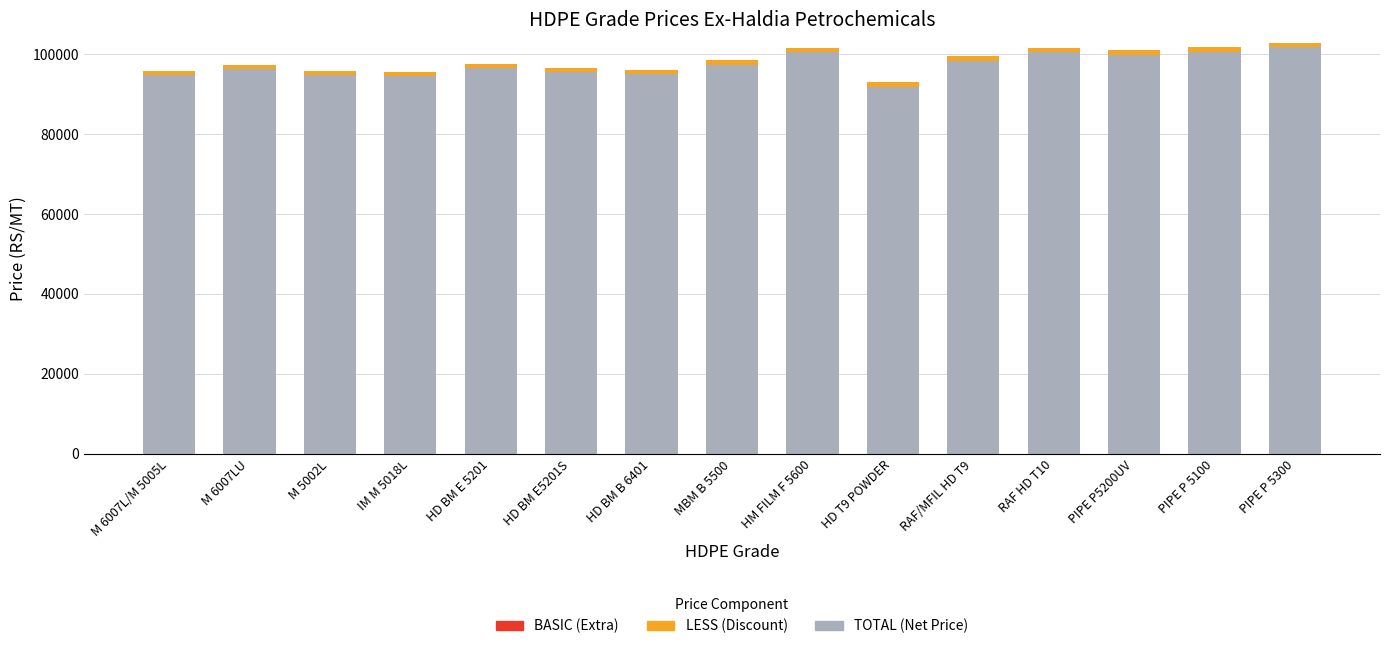

Which category has the lowest value in the TOTAL (Net Price) series?

HD T9 POWDER